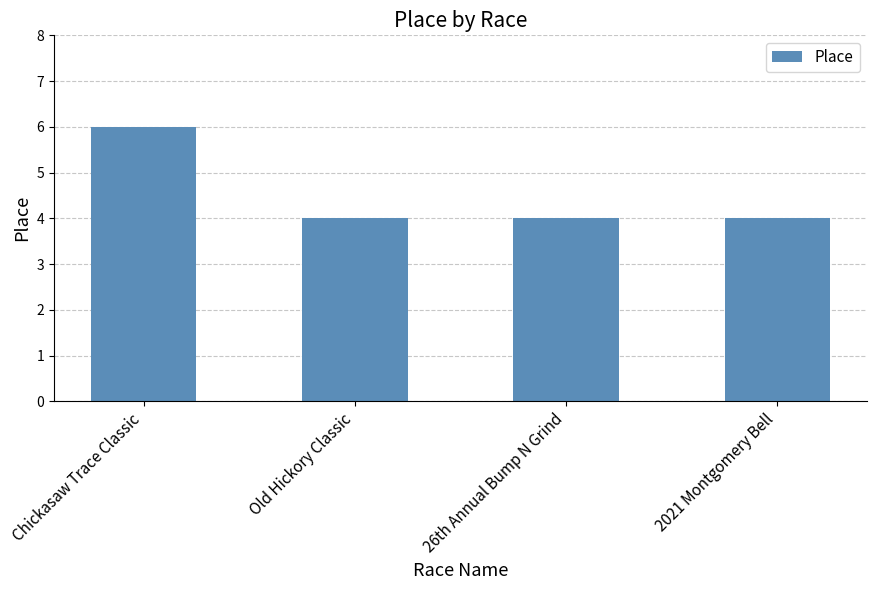

What is the label of the 4th bar from the right?

Chickasaw Trace Classic